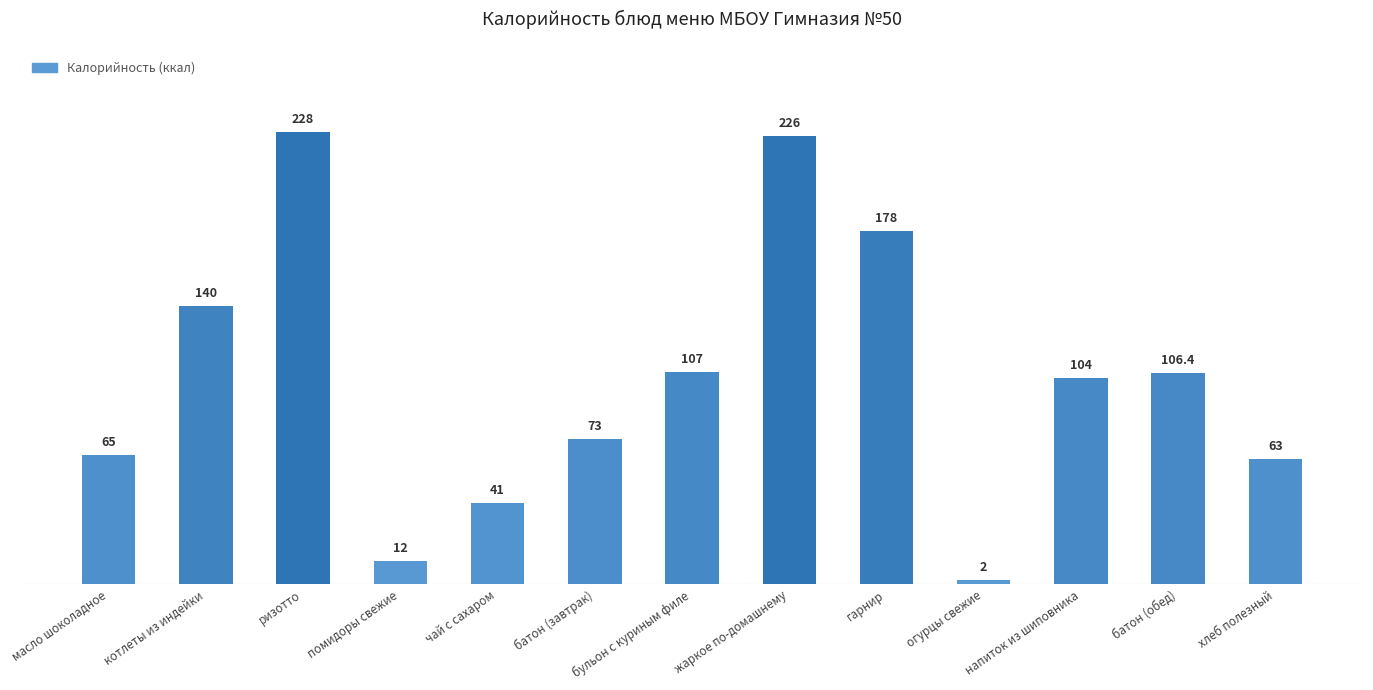

Rank the categories by value from lowest to highest.

огурцы свежие, помидоры свежие, чай с сахаром, хлеб полезный, масло шоколадное, батон (завтрак), напиток из шиповника, батон (обед), бульон с куриным филе, котлеты из индейки, гарнир, жаркое по-домашнему, ризотто